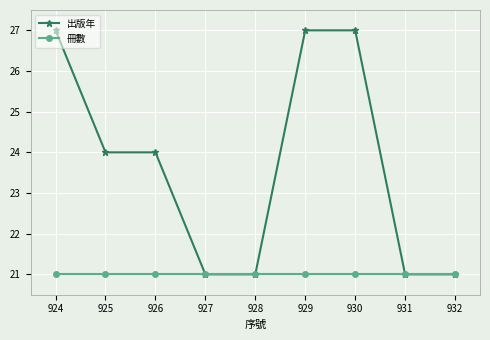

What is the value of the 出版年 point at the 5th from the left?

21